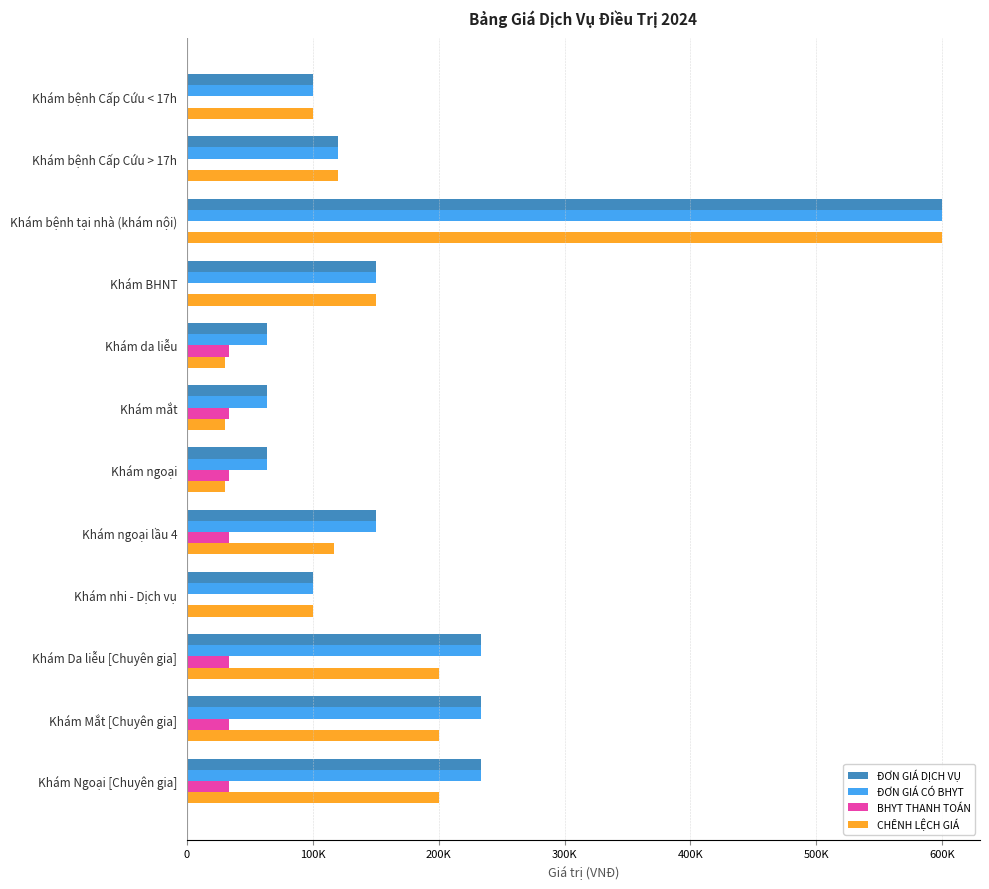

What is the difference between the second highest and minimum values in the CHÊNH LỆCH GIÁ series?

170000